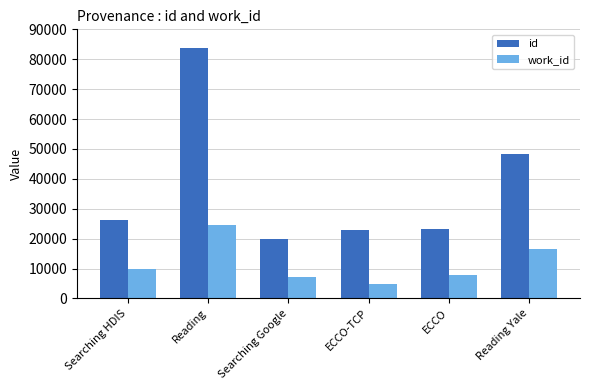

List the series in order of their peak value, highest first.

id, work_id